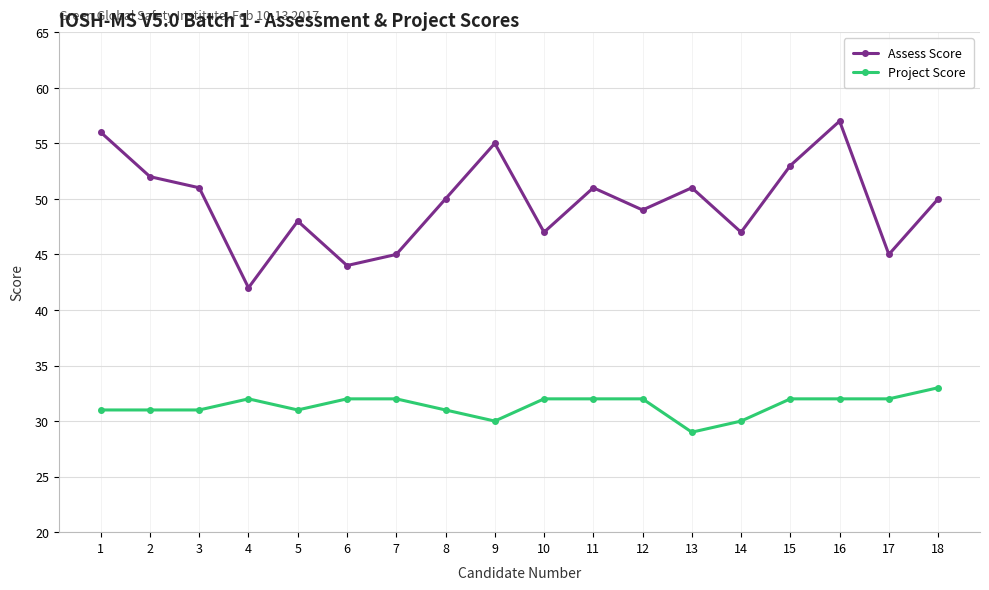

Is it true that Project Score equals 52 at 15?

False